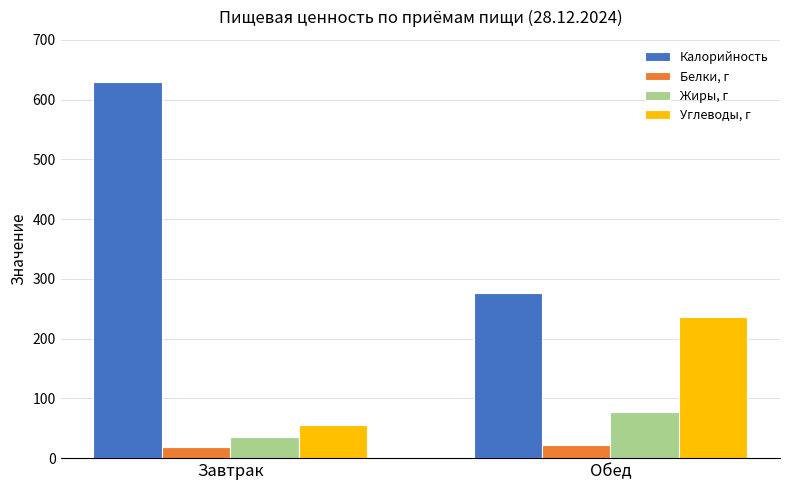

What is the average value of the Углеводы, г series?

145.7